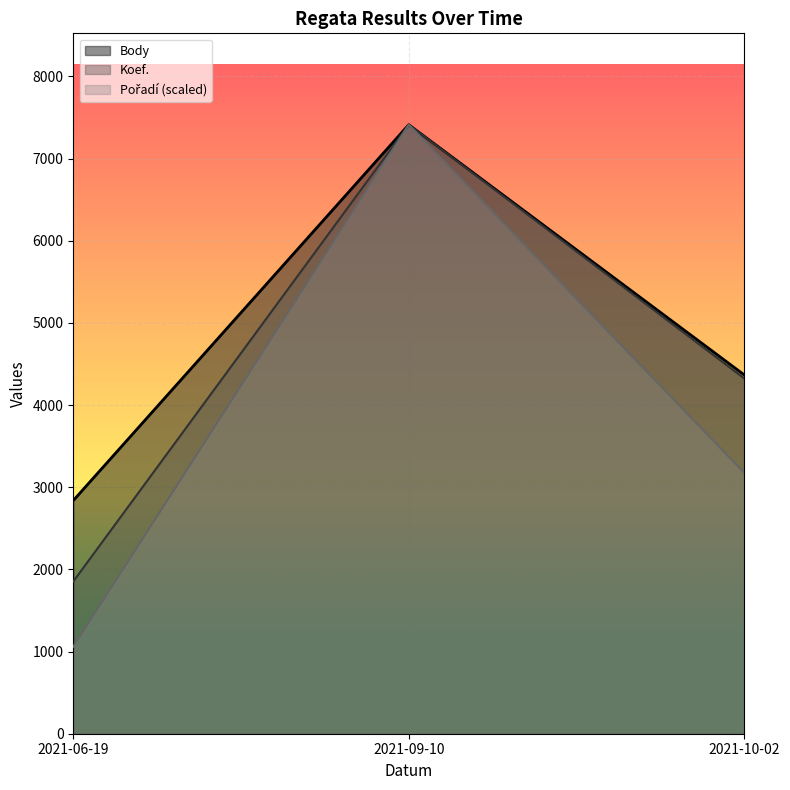

Which category has the lowest value in the Koef. series?

2021-06-19